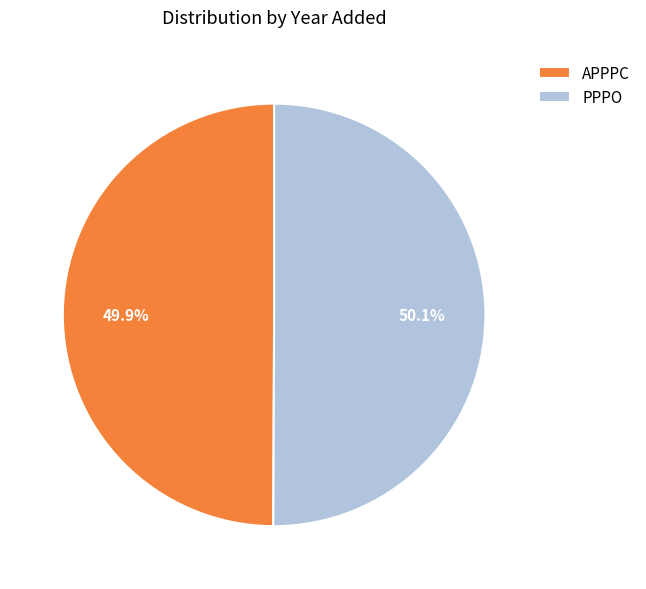

How many segments does this pie chart have?

2